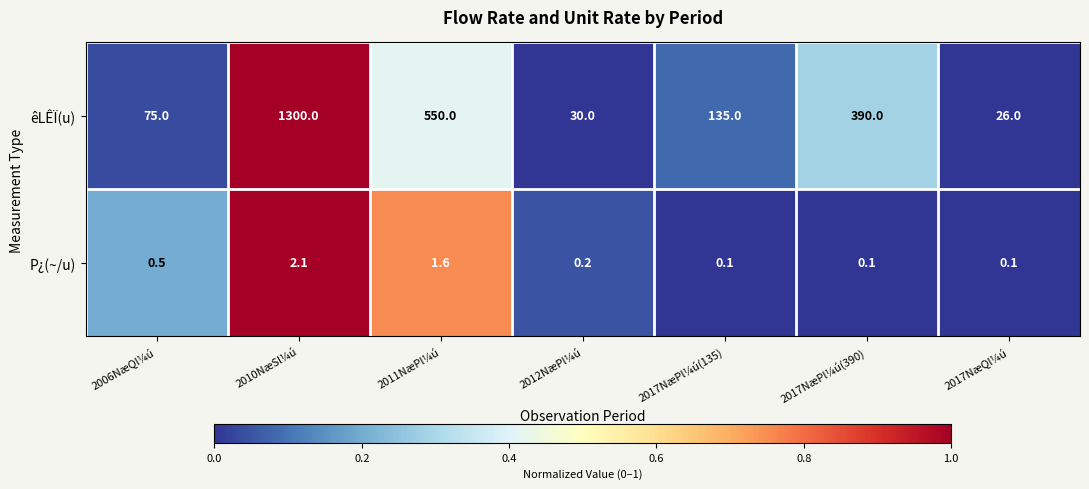

Count the number of data series in this chart.

2